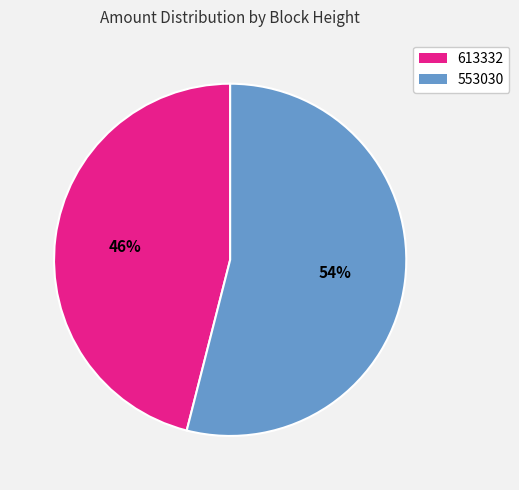

Is it true that 613332 is 58% of the pie?

False